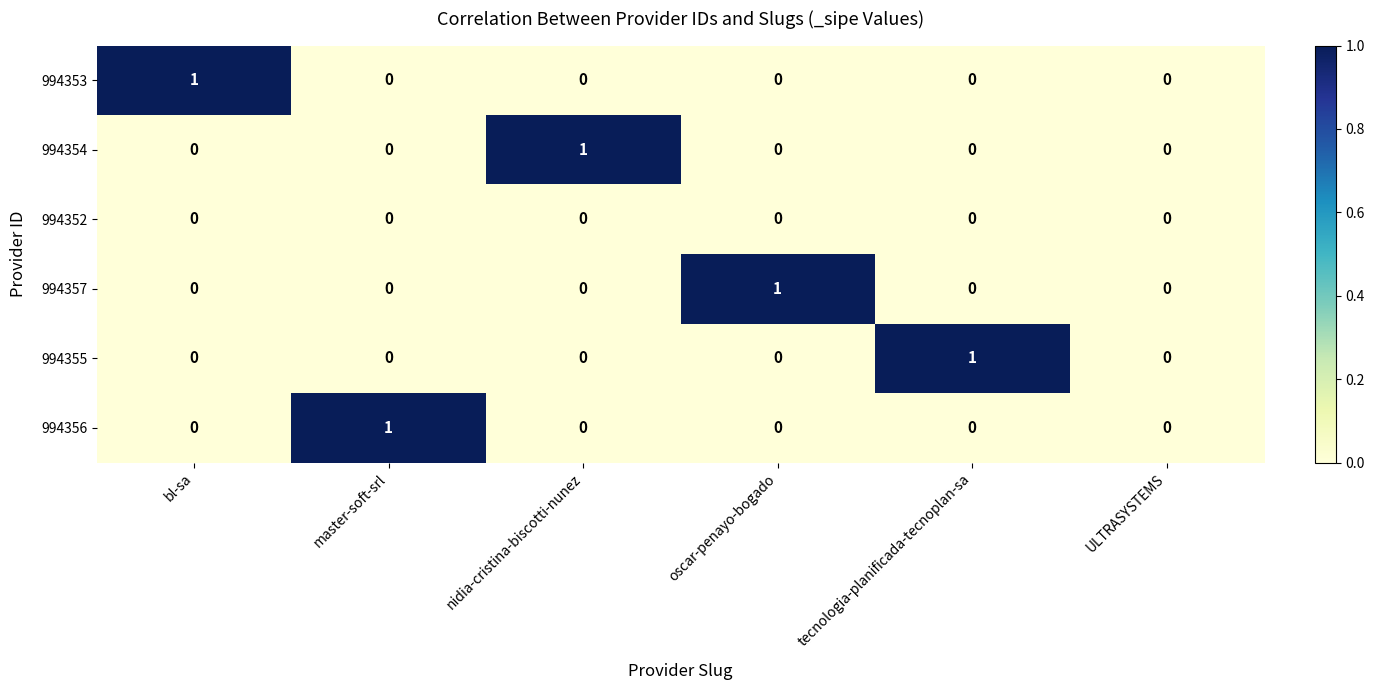

The value of 994357 at nidia-cristina-biscotti-nunez is 0. True or false?

True